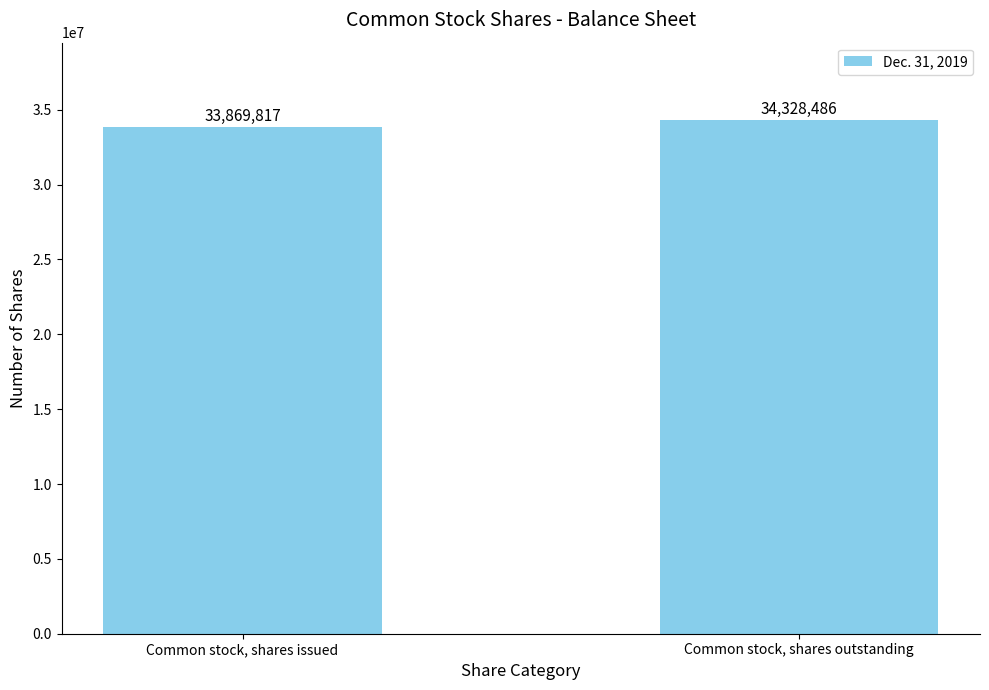

What is the label of the 2nd bar from the right?

Common stock, shares issued